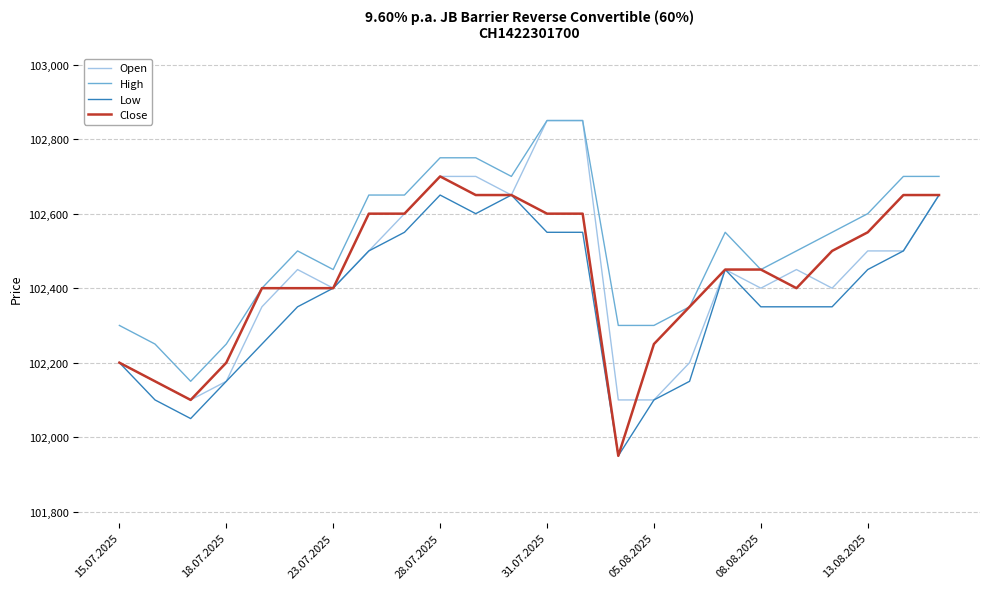

What is the lowest value of the Open series?

102100